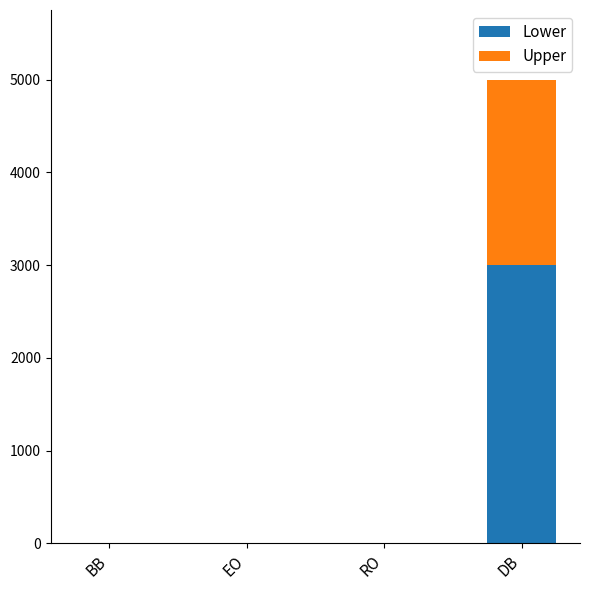

At which label does Lower reach its peak?

DB